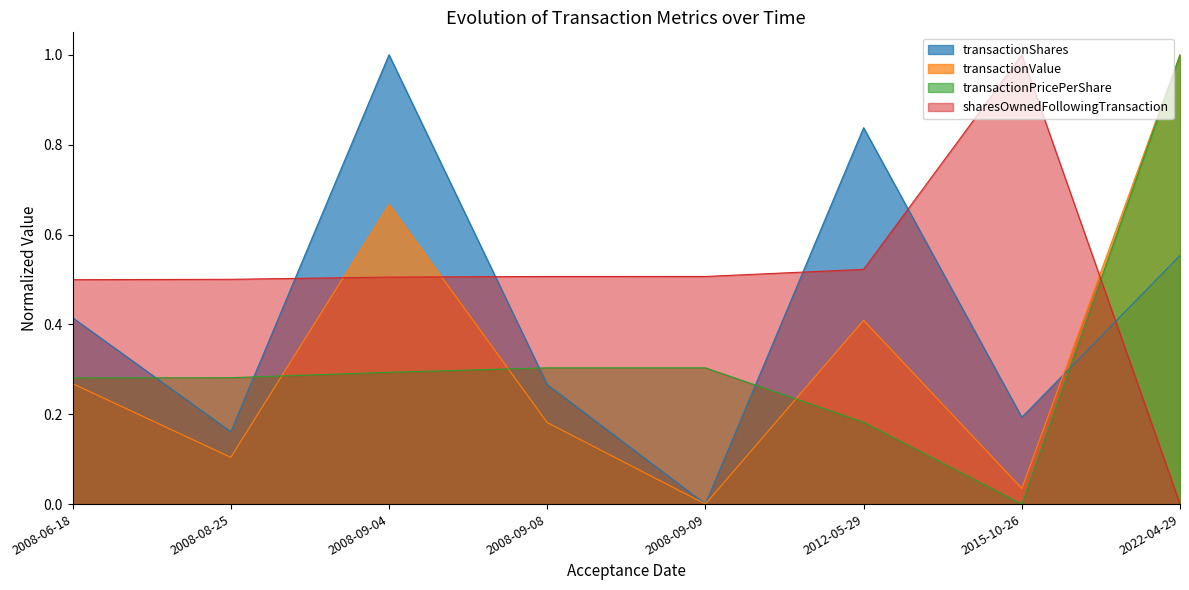

Which label corresponds to the largest value in the chart?

2008-09-04